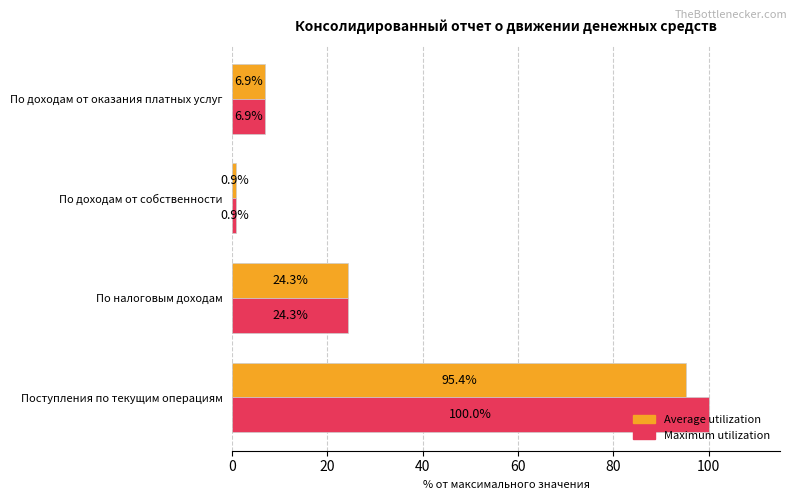

Which category has the lowest value across all series?

По доходам от собственности